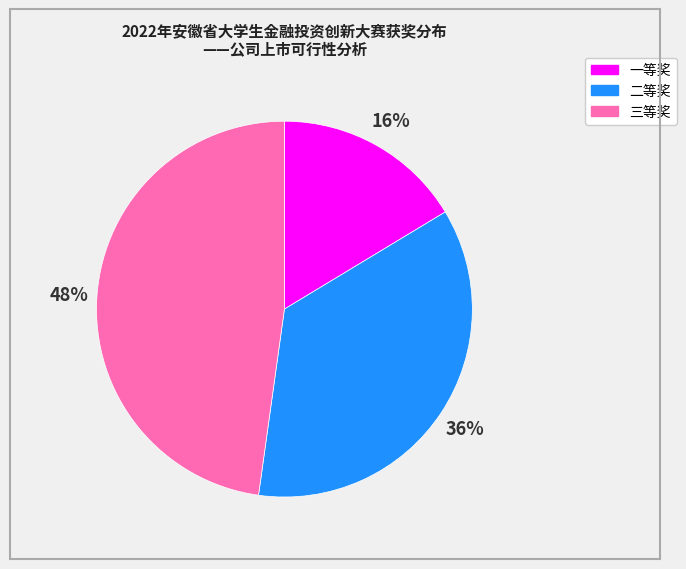

What is the smallest slice in the pie chart?

一等奖